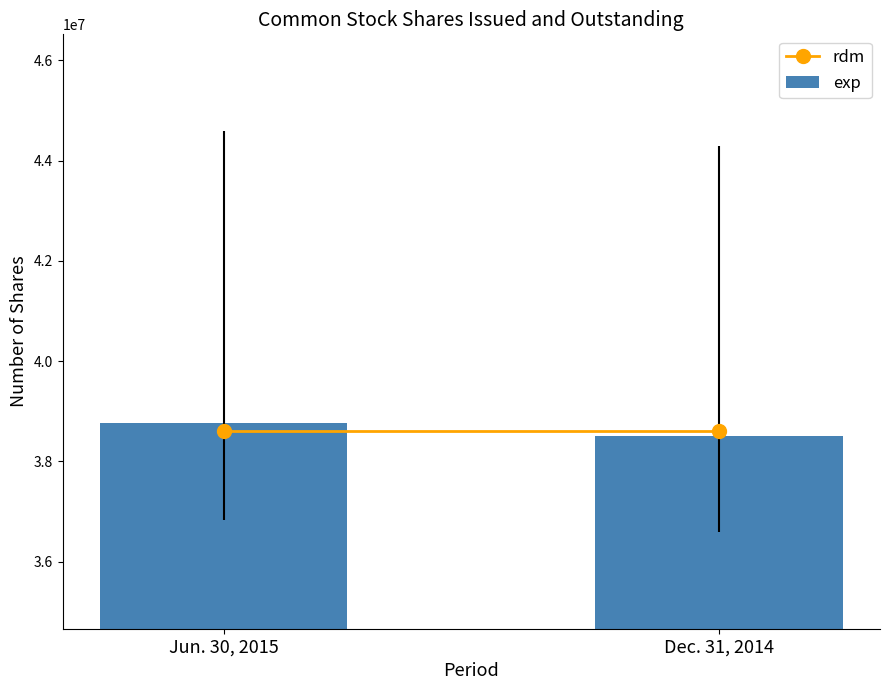

What value does the data have at Jun. 30, 2015?

38765936